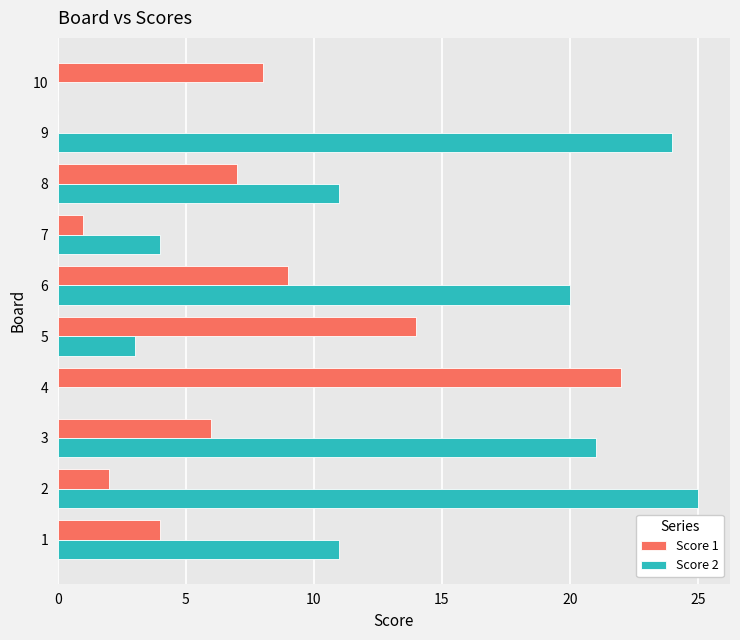

Between 8 and 9, which series saw the biggest shift?

Score 2